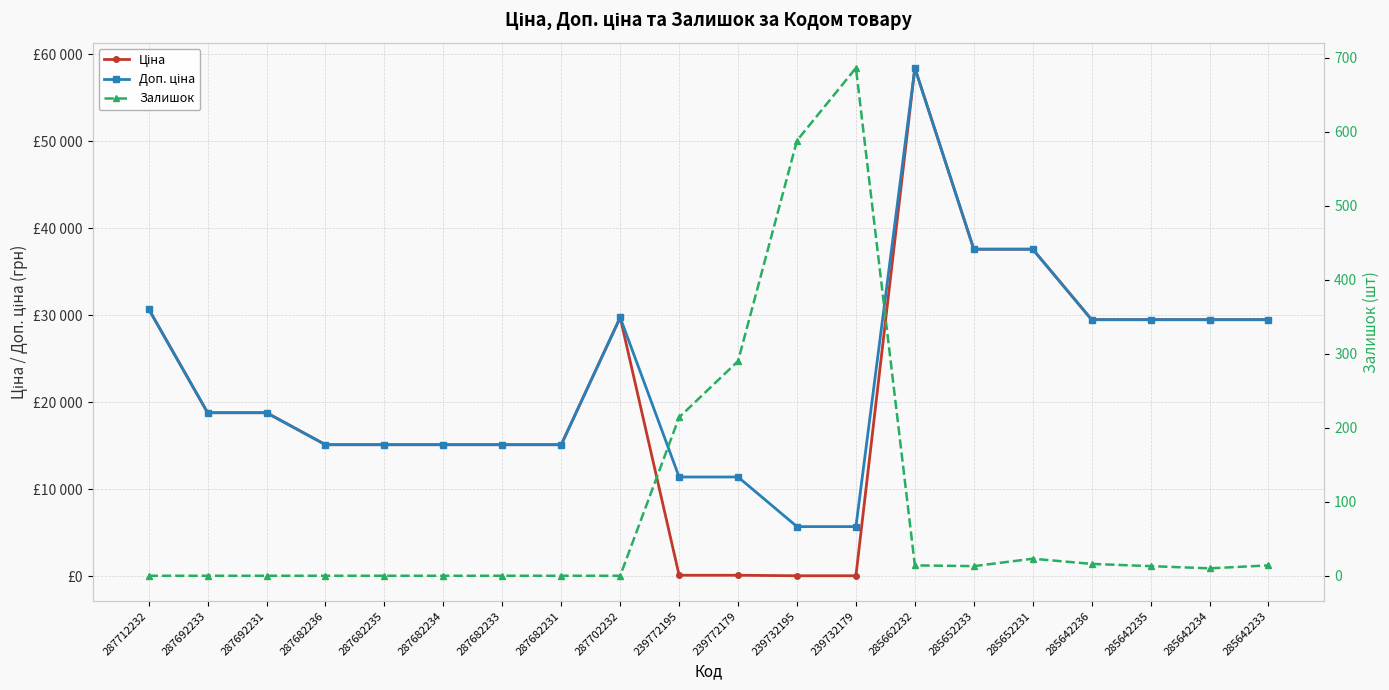

At which label is Ціна closest to 29241?

285642236